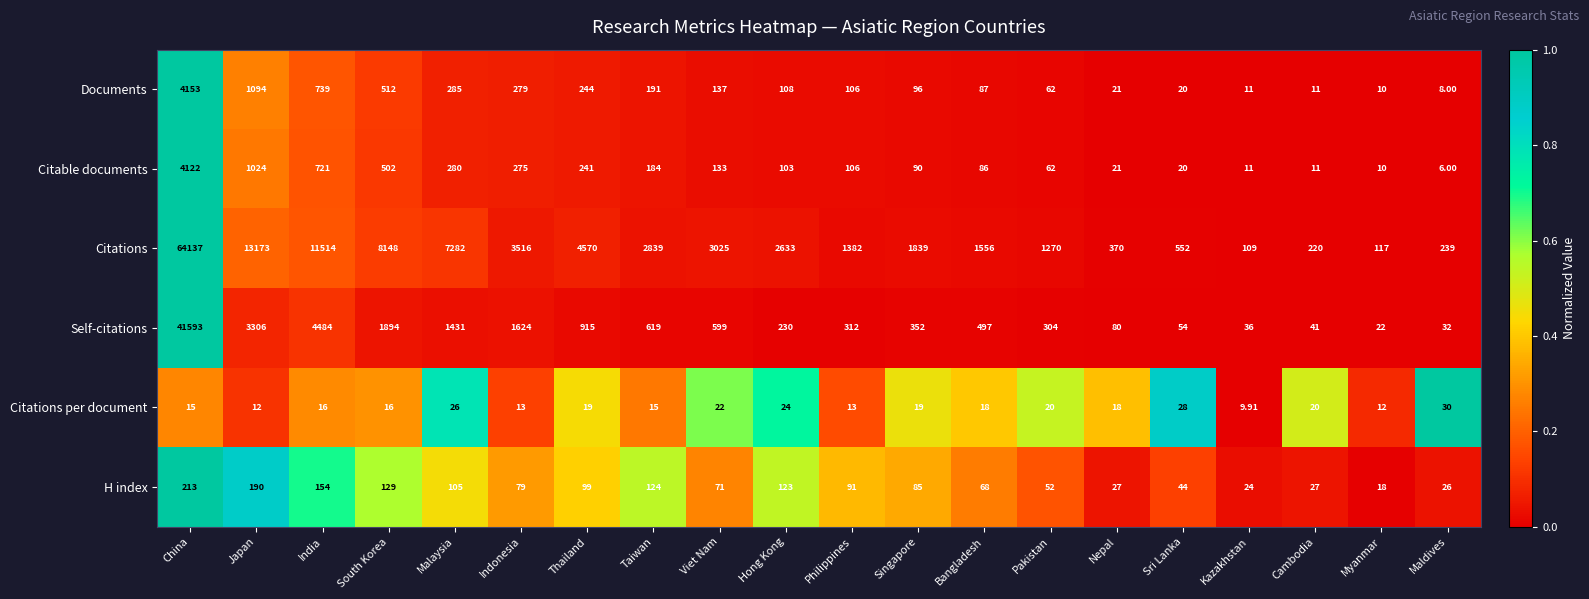

Which series changed the most between India and Kazakhstan?

Citations